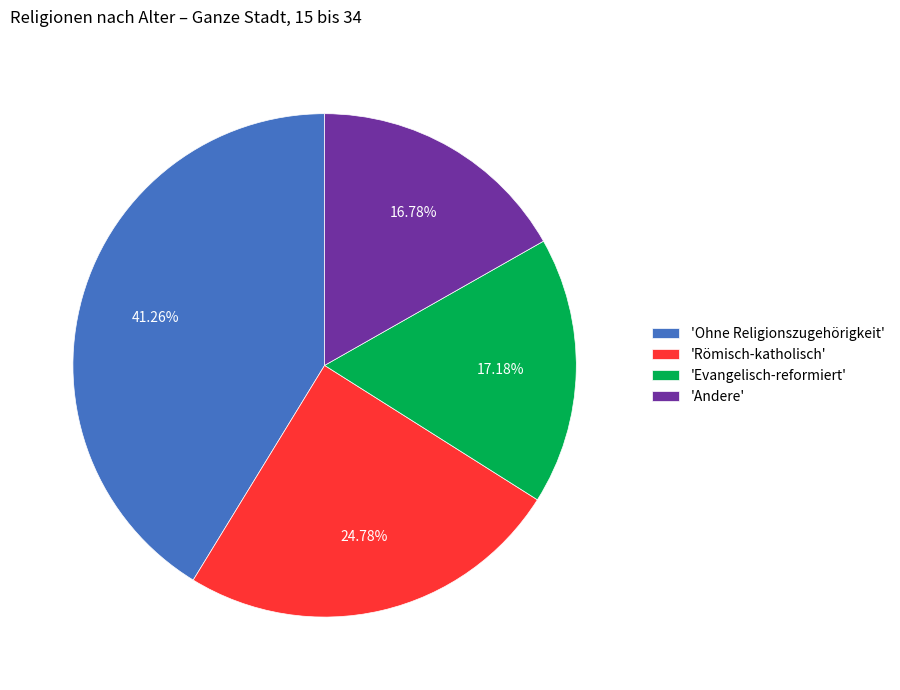

Is there any slice that represents more than half of the pie?

No